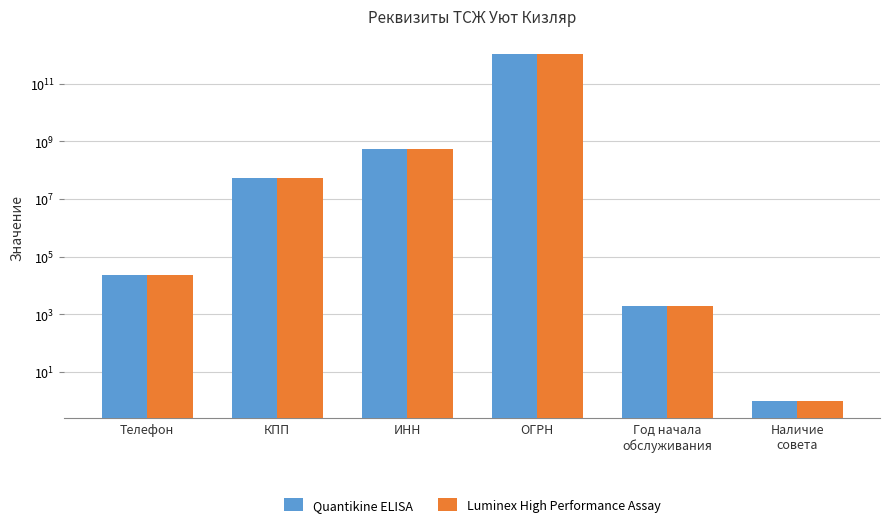

How many values in the Quantikine ELISA series are below 54701001?

3